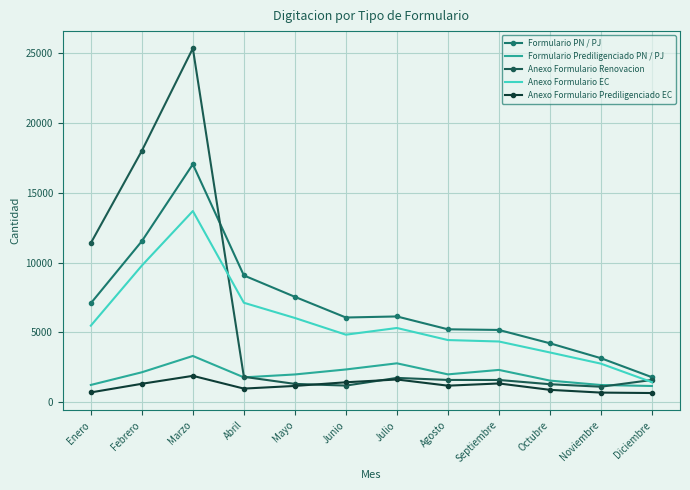

True or false: Formulario PN / PJ and Formulario Prediligenciado PN / PJ cross at least once.

False